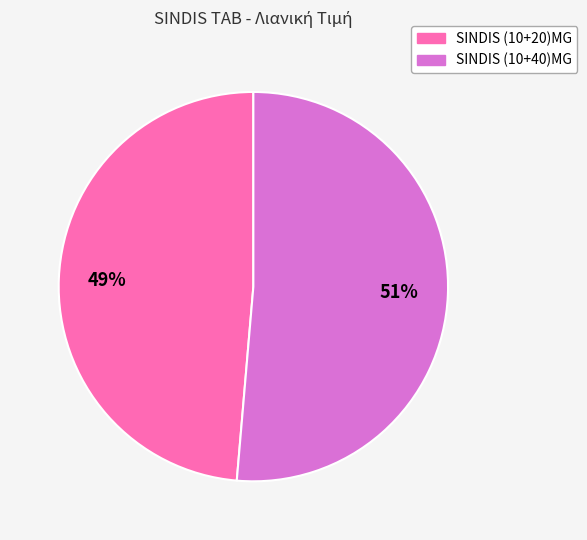

To the nearest percent, what is the average slice percentage?

50%